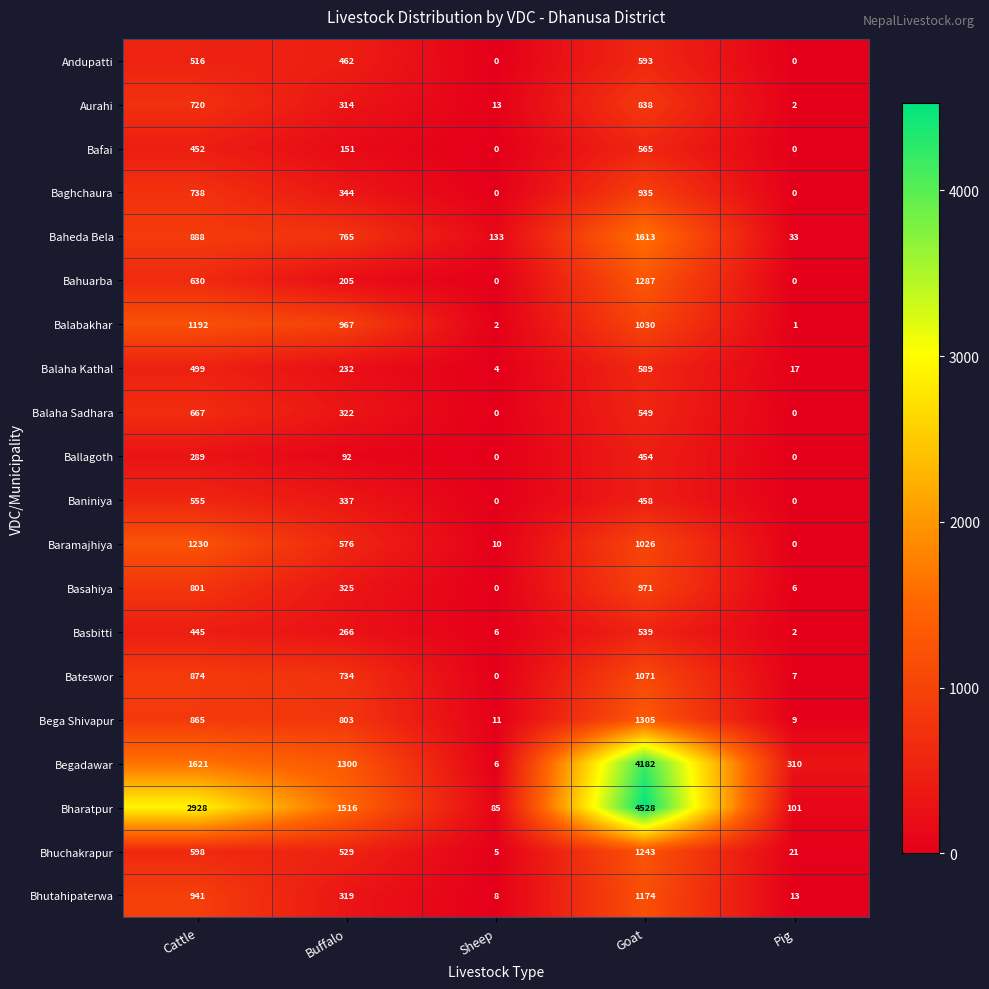

At which label does Ballagoth reach its peak?

Goat